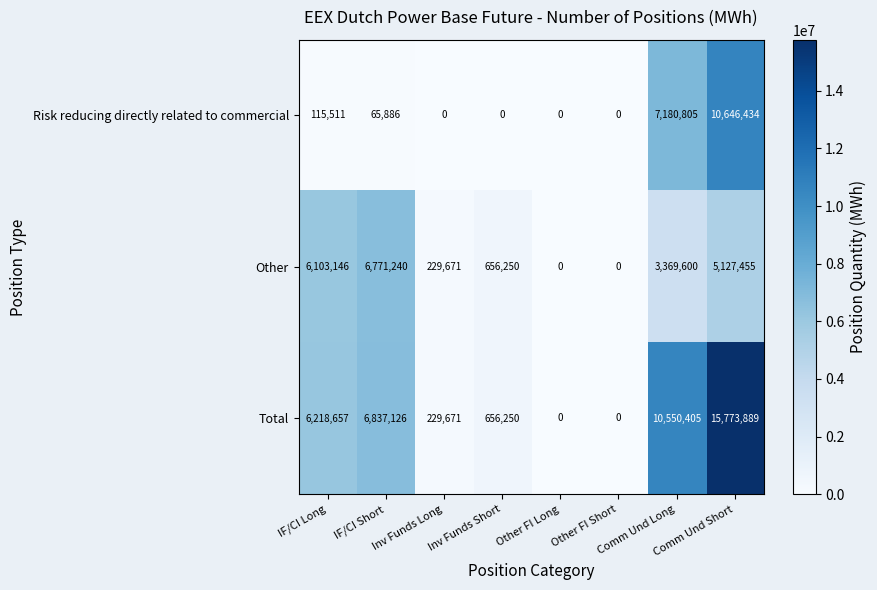

List the series in order of their overall mean, lowest first.

Risk reducing directly related to commercial, Other, Total